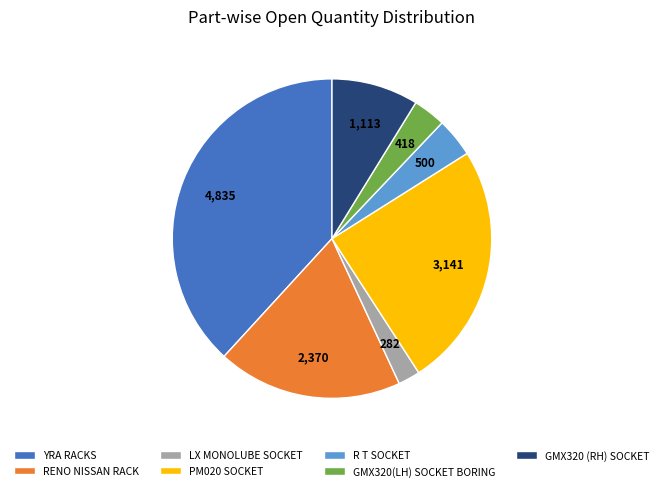

Rank the categories by value from highest to lowest.

YRA RACKS, PM020 SOCKET, RENO NISSAN RACK, GMX320 (RH) SOCKET, R T SOCKET, GMX320(LH) SOCKET BORING, LX MONOLUBE SOCKET